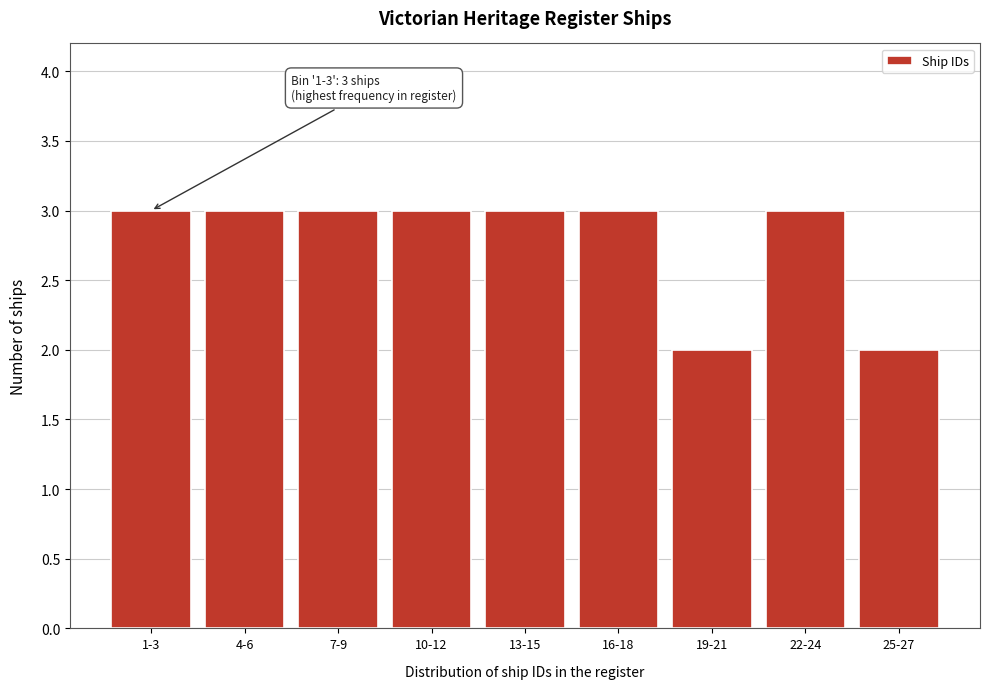

Reading left to right, extract all data points from this chart.

3	3	3	3	3	3	2	3	2